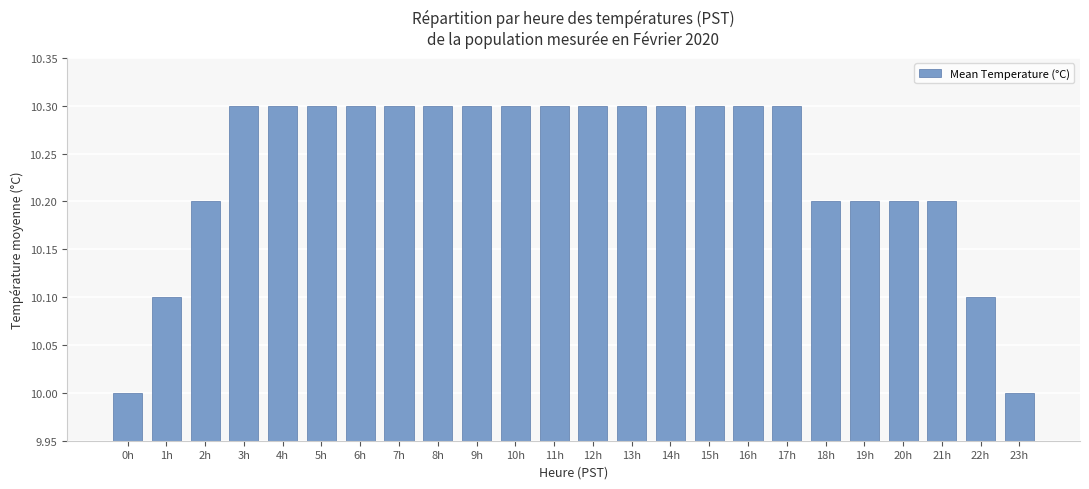

What is the label of the 20th bar from the right?

4h